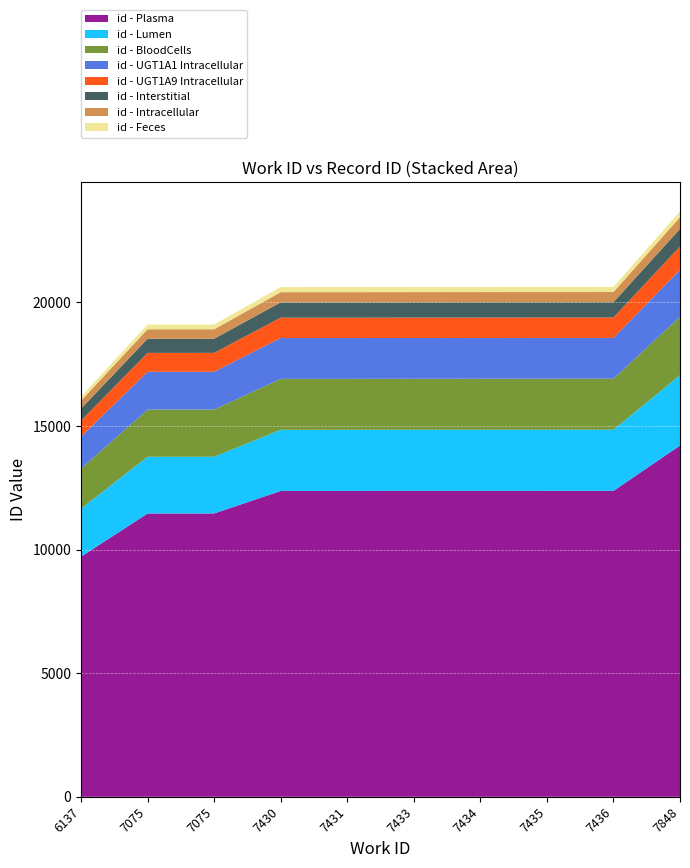

Reading right to left, extract all data points from this chart.

7848=23686	7436=20627	7435=20626	7434=20625	7433=20624	7431=20622	7430=20621	7075=19106	7075=19105	6137=16190